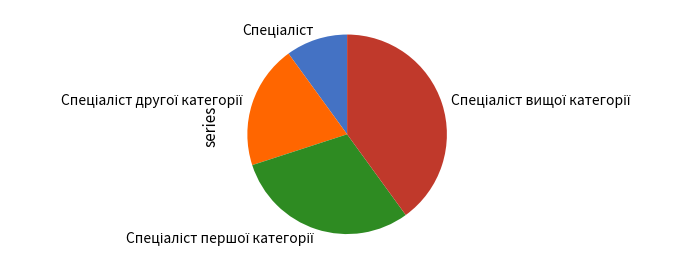

Is there any slice that represents more than half of the pie?

No